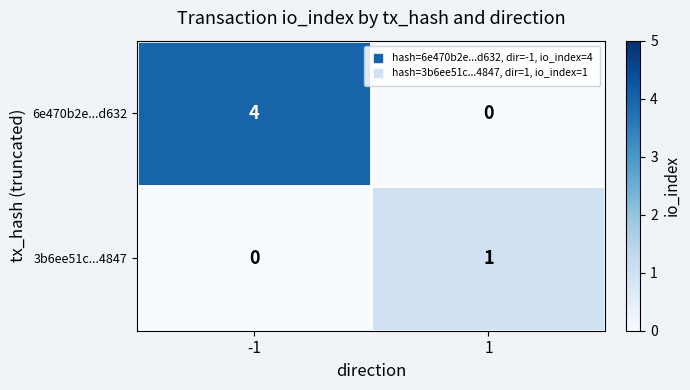

What is the highest value of the 6e470b2e...d632 series?

4